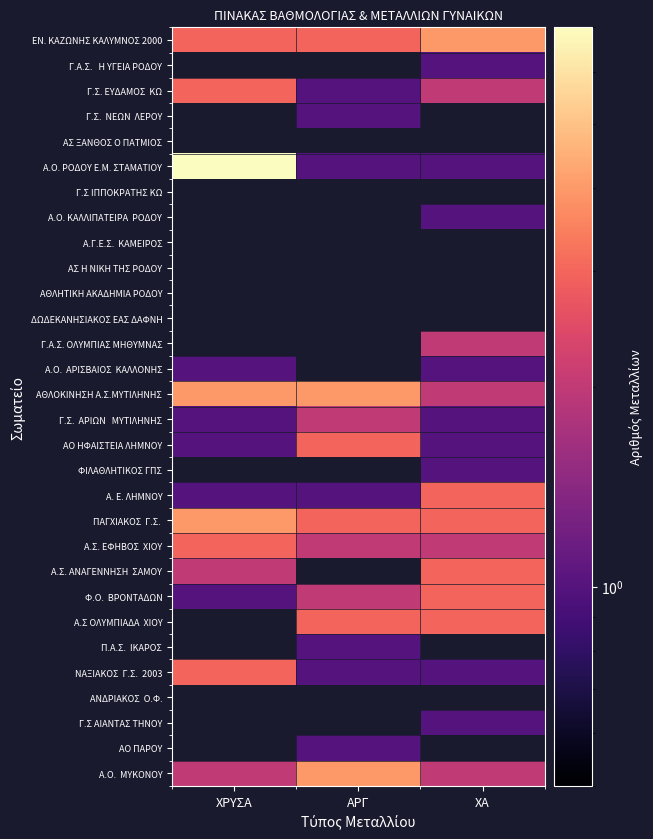

How many series are shown in this chart?

30